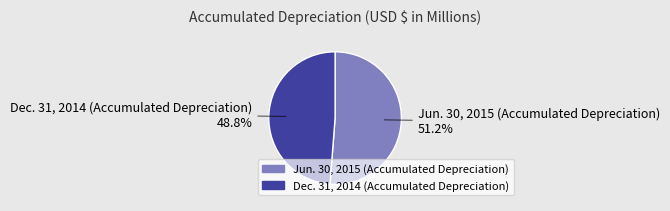

Count the number of slices in the pie.

2